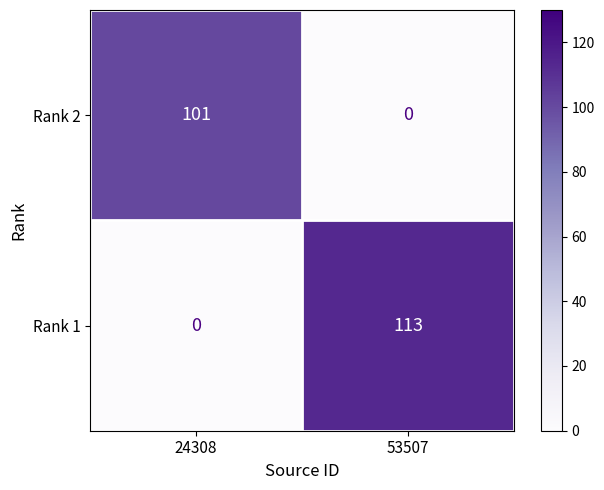

True or false: Rank 2 has a value of 0 at 53507.

True